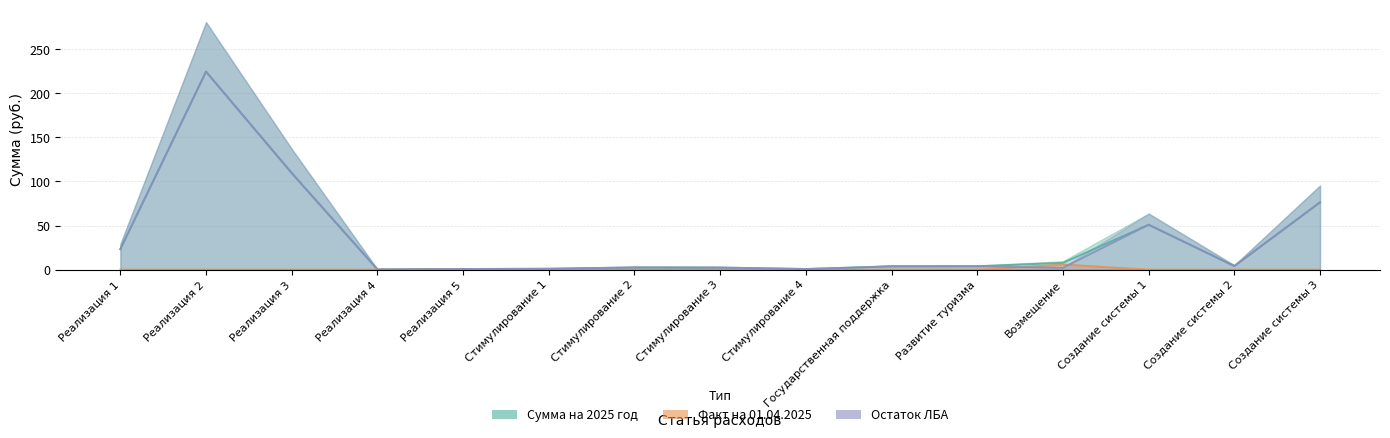

Which series has the largest total across all categories?

Сумма на 2025 год